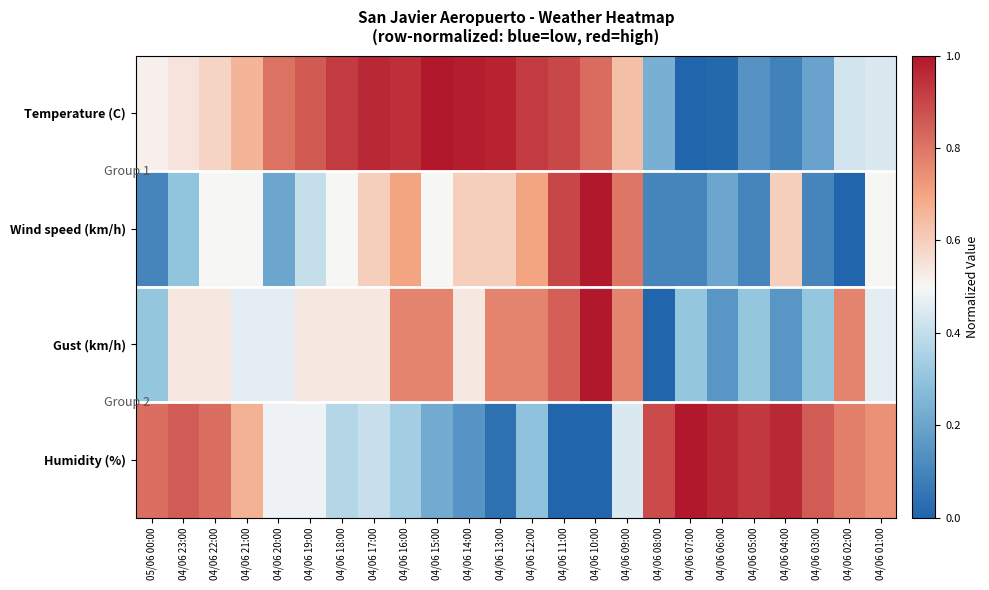

Which category has the lowest value across all series?

04/06 07:00